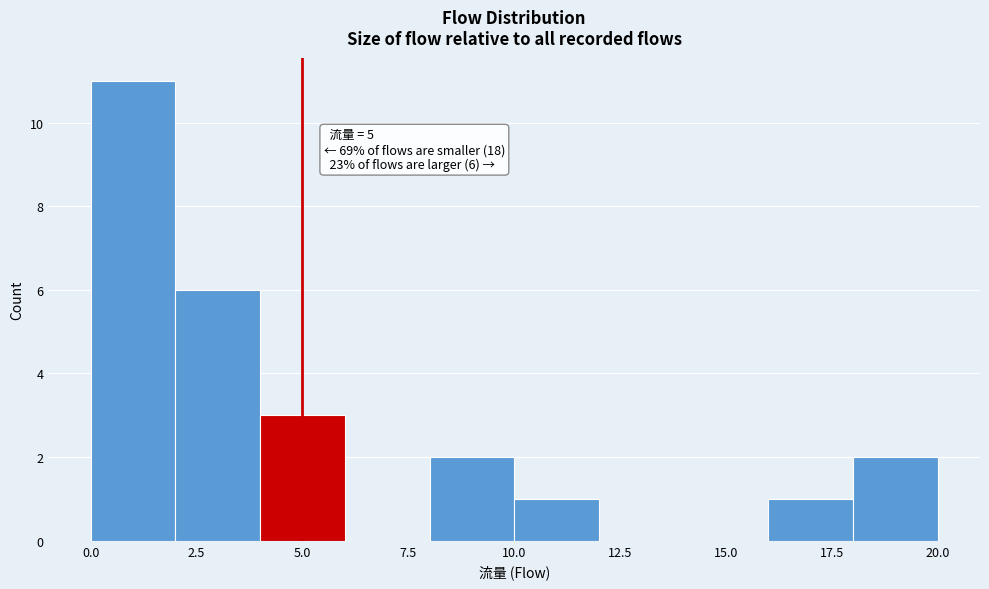

Over which range of the x-axis is the bar tallest?

0 to 2